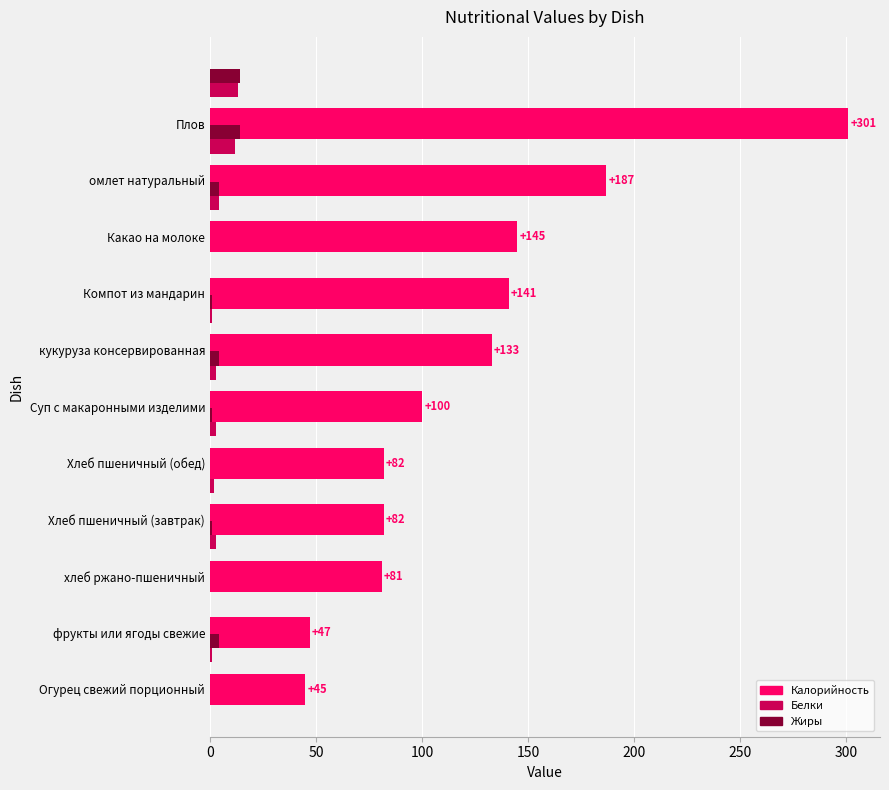

How many values in the Белки series are below 3?

5